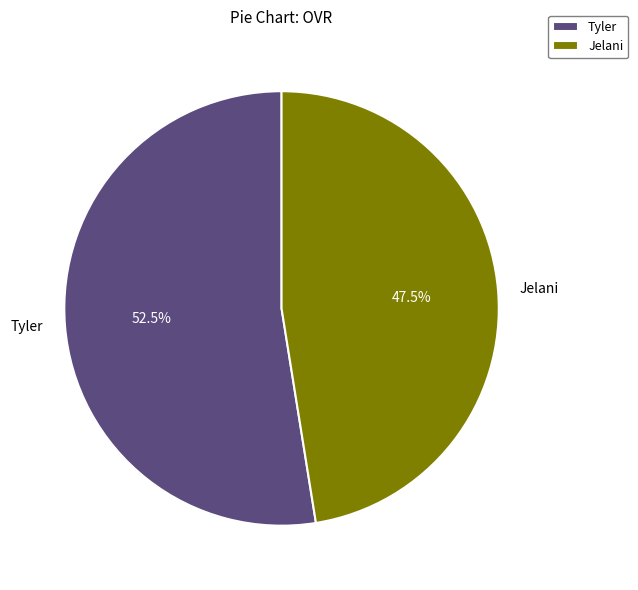

Which slice is the largest?

Tyler